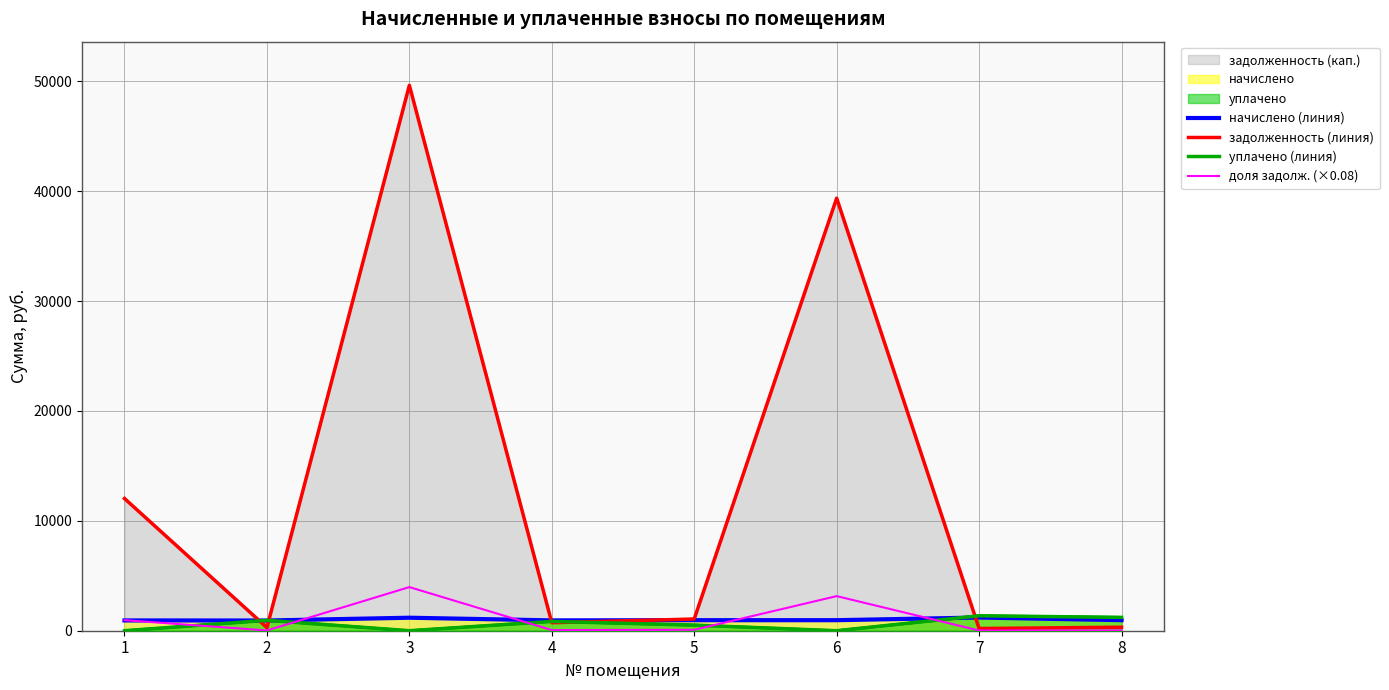

Reading right to left, transcribe all the data shown in this chart.

начислено (линия): 8=959.0	7=1200.8	6=959.0	5=959.0	4=941.1	3=1182.8	2=929.1	1=937.0
задолженность (линия): 8=319.7	7=200.3	6=39367.4	5=1066.5	4=728.9	3=49640.3	2=284.9	1=12034.3
уплачено (линия): 8=1213.4	7=1359.9	6=0.0	5=510.0	4=846.0	3=0.0	2=947.2	1=0.0
доля задолж. (×0.08): 8=25.6	7=16.0	6=3149.4	5=85.3	4=58.3	3=3971.2	2=22.8	1=962.7